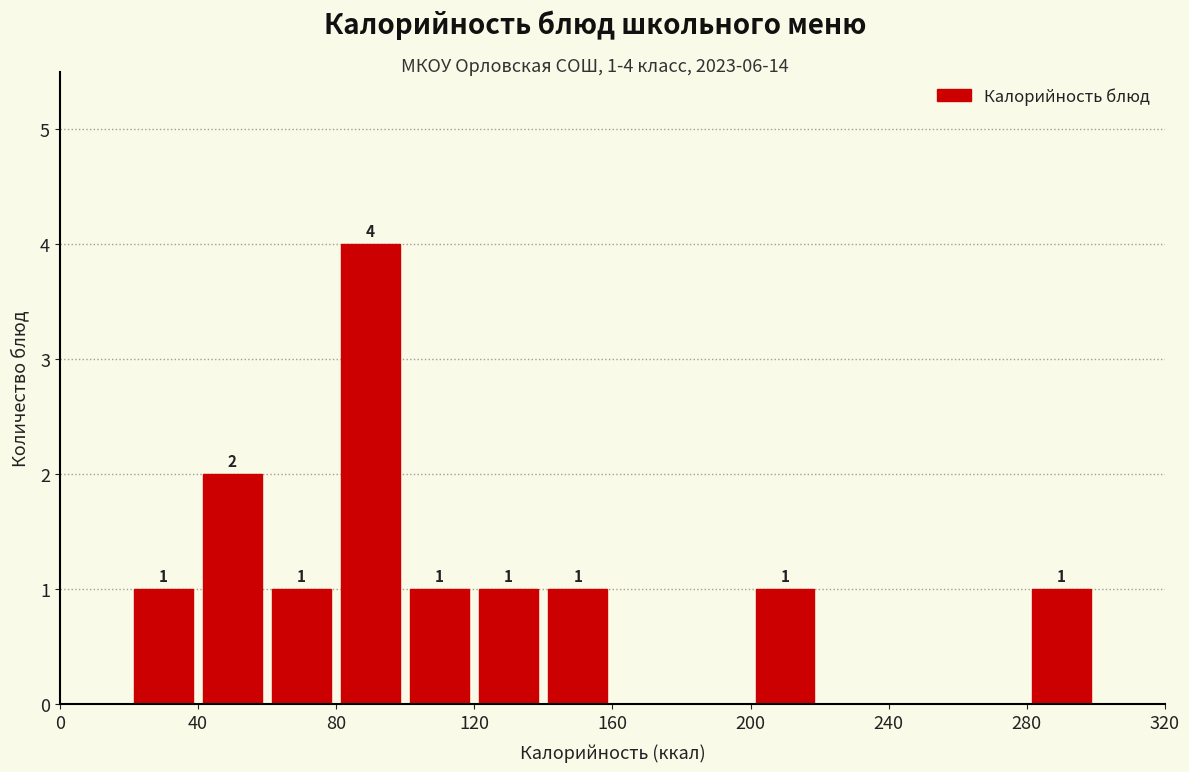

Over which range of the x-axis is the bar tallest?

80 to 100